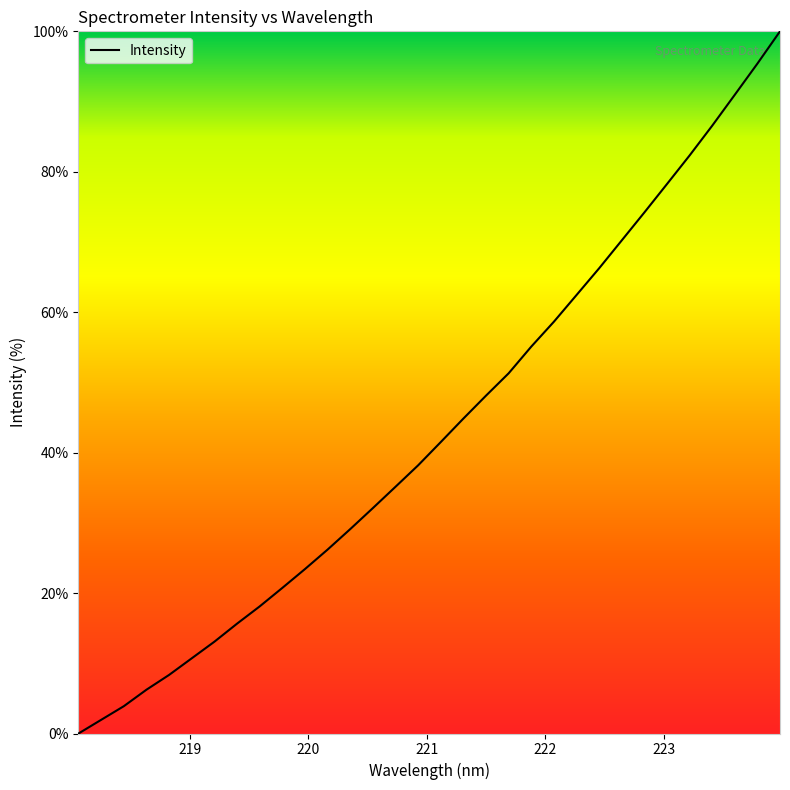

What is the difference between the maximum and minimum values?

100.0